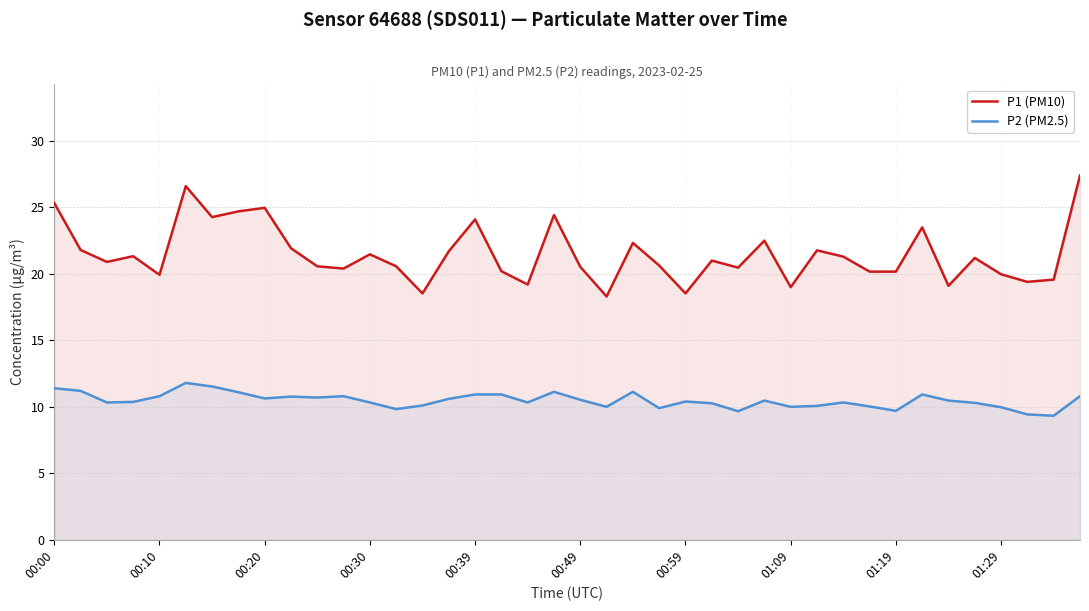

What is the difference between the second highest and second lowest values in the P2 (PM2.5) series?

2.1